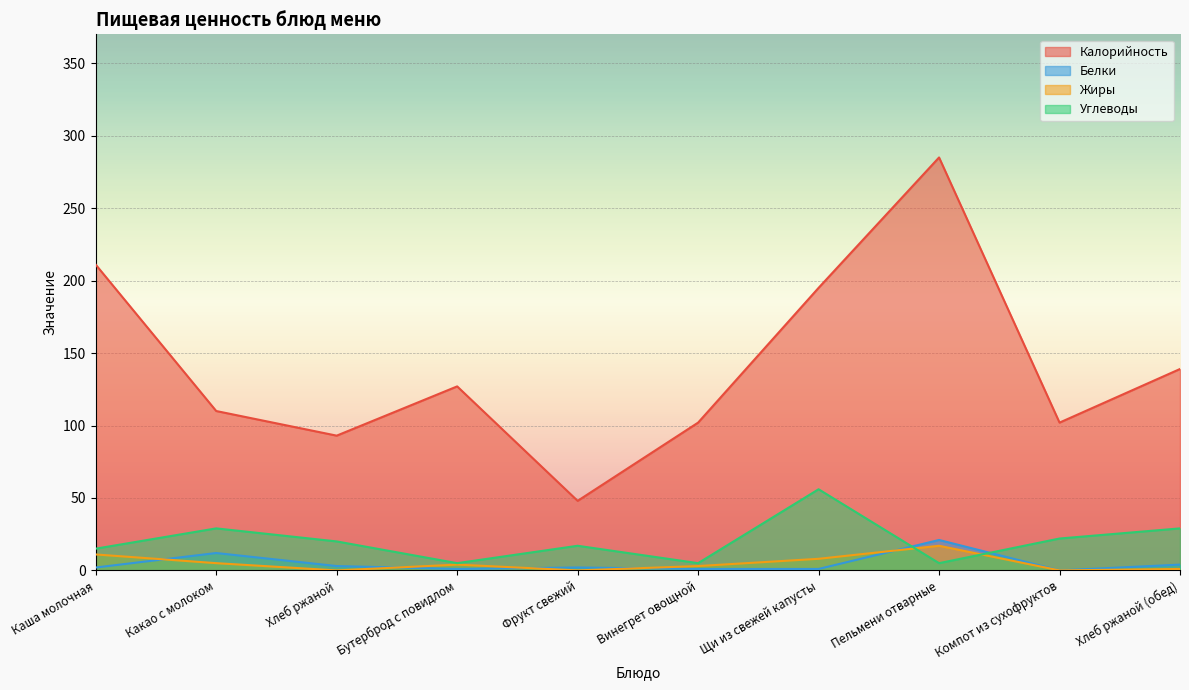

How many lines are shown in the chart?

4